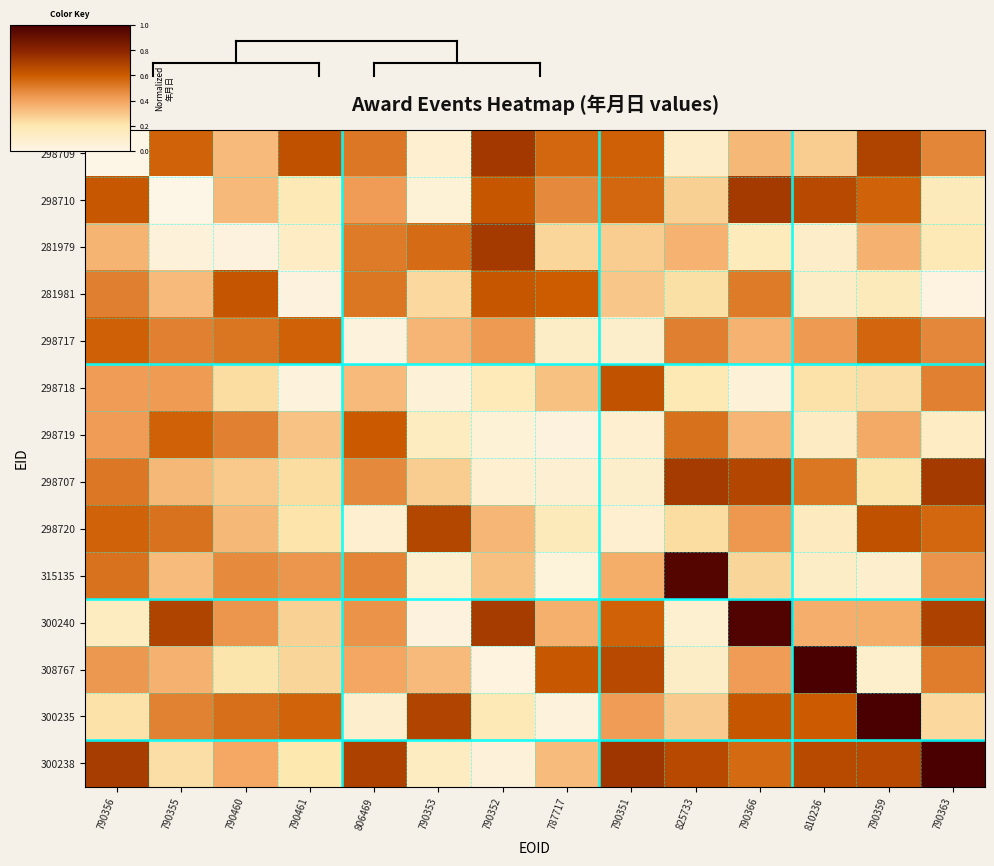

Which has a higher value, 790356 or 790359?

790359